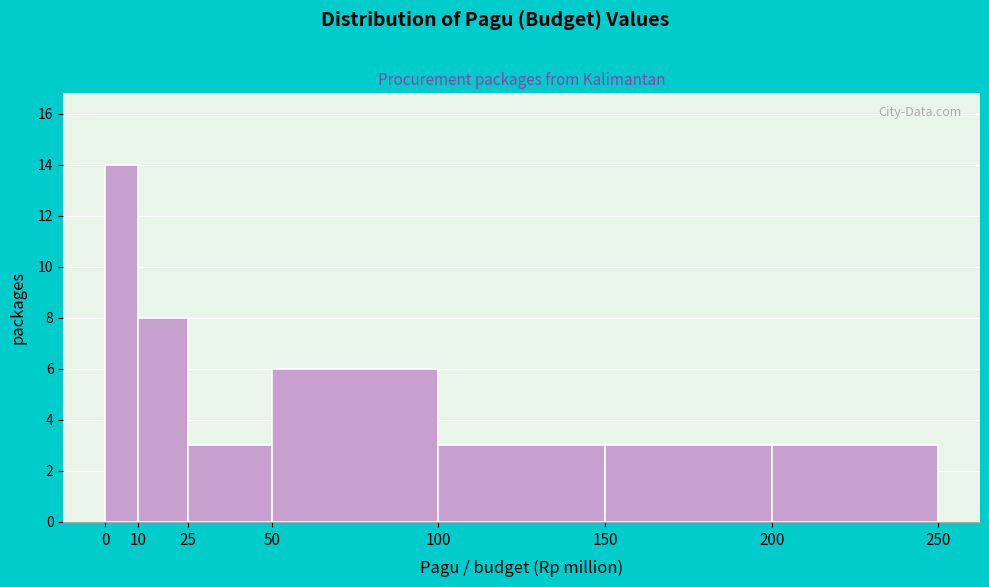

Which range on the x-axis has the tallest bar?

0 to 10